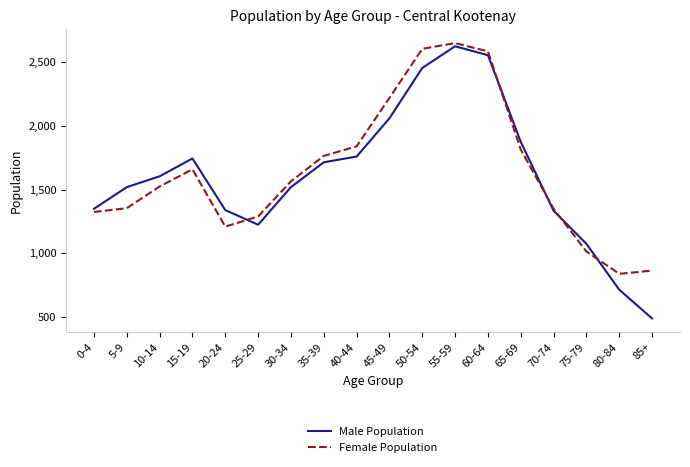

True or false: Male Population has a value of 715 at 80-84.

True